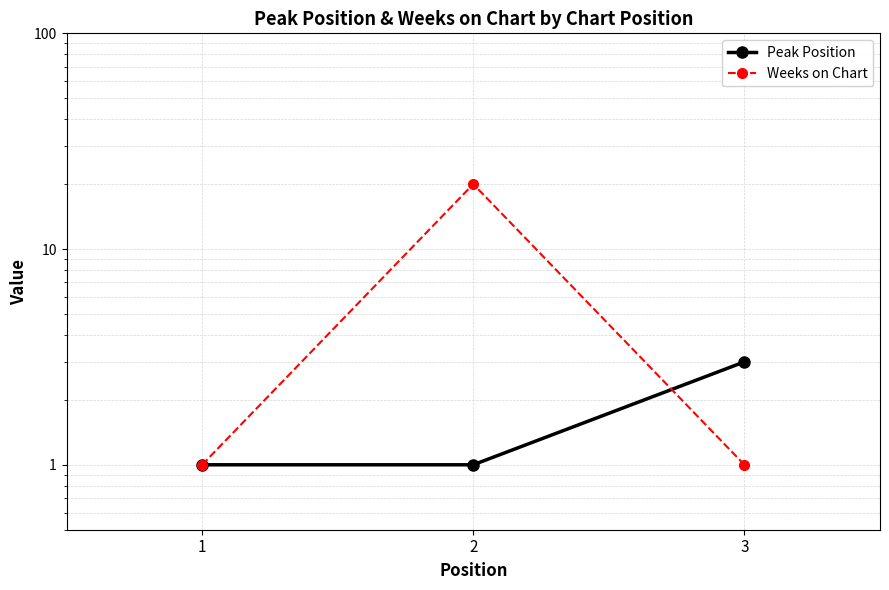

What is the spread (max minus min) of values at 3?

2